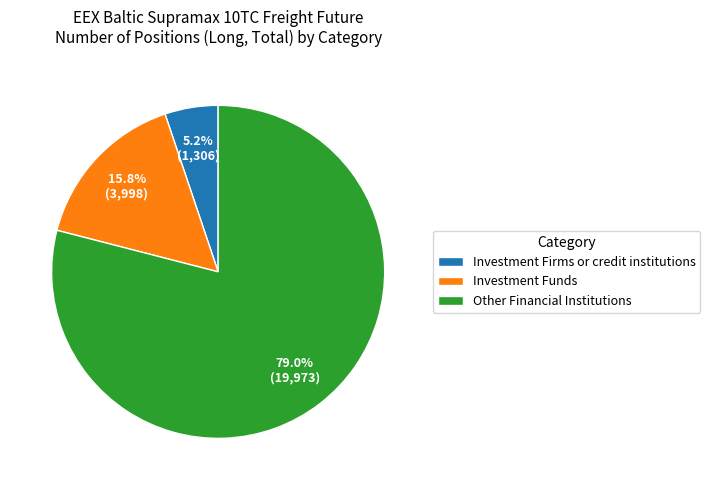

How many segments does this pie chart have?

3